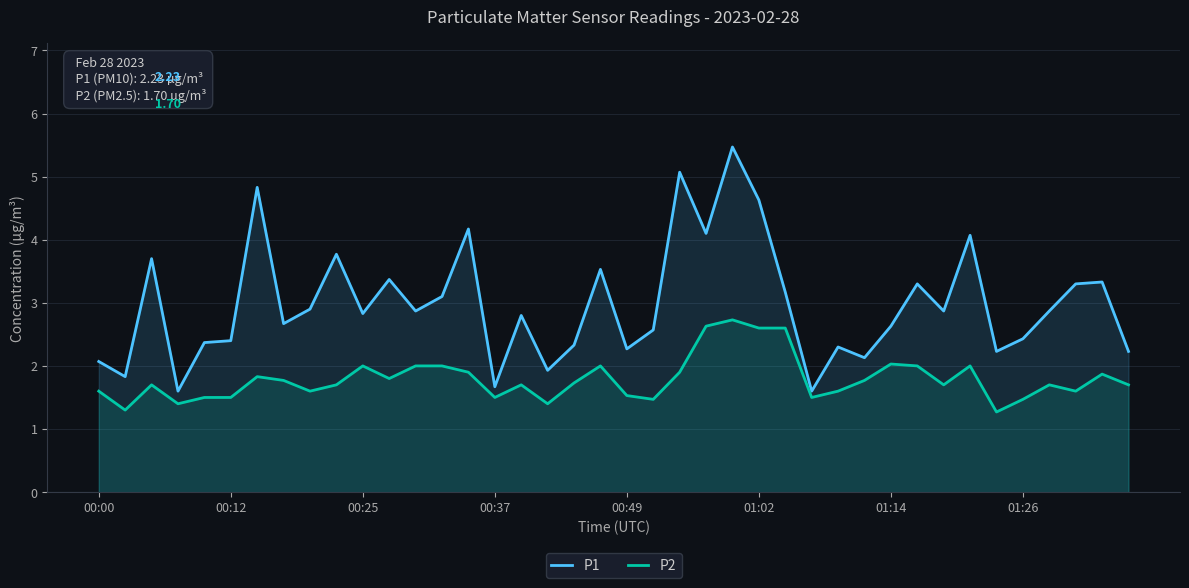

What is the value of the P1 point at the 37th from the left?

2.9